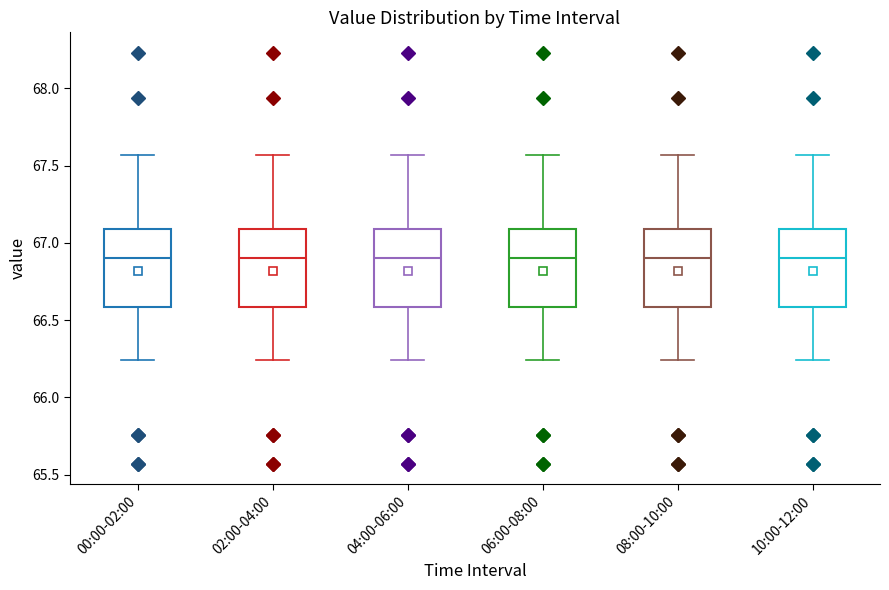

Where is the upper edge of the box for 02:00-04:00 on the y-axis? The values are not printed on the chart, so give them approximately, as read against the axis.

67.10